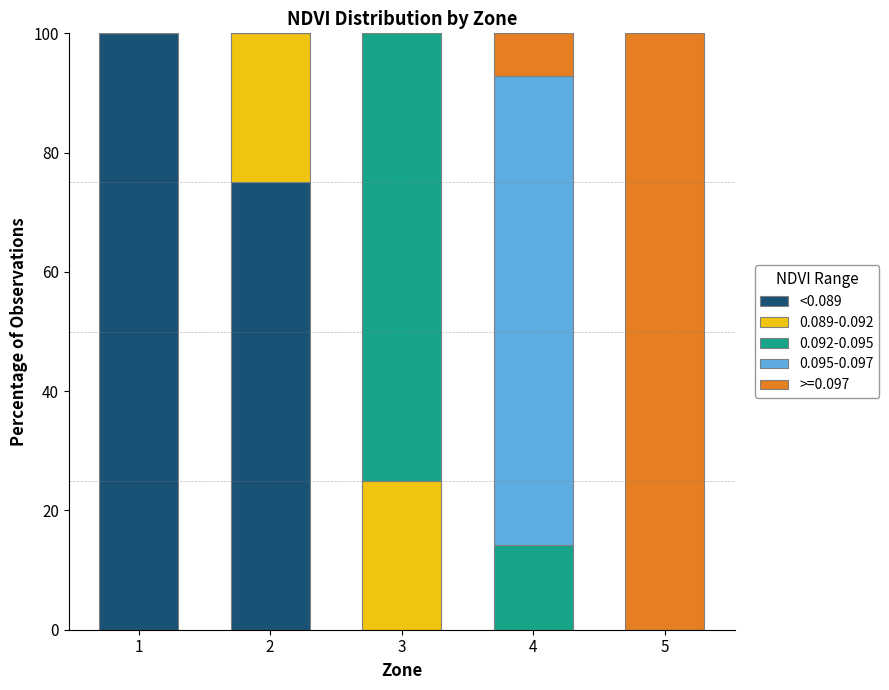

What is the highest value of the <0.089 series?

100.0